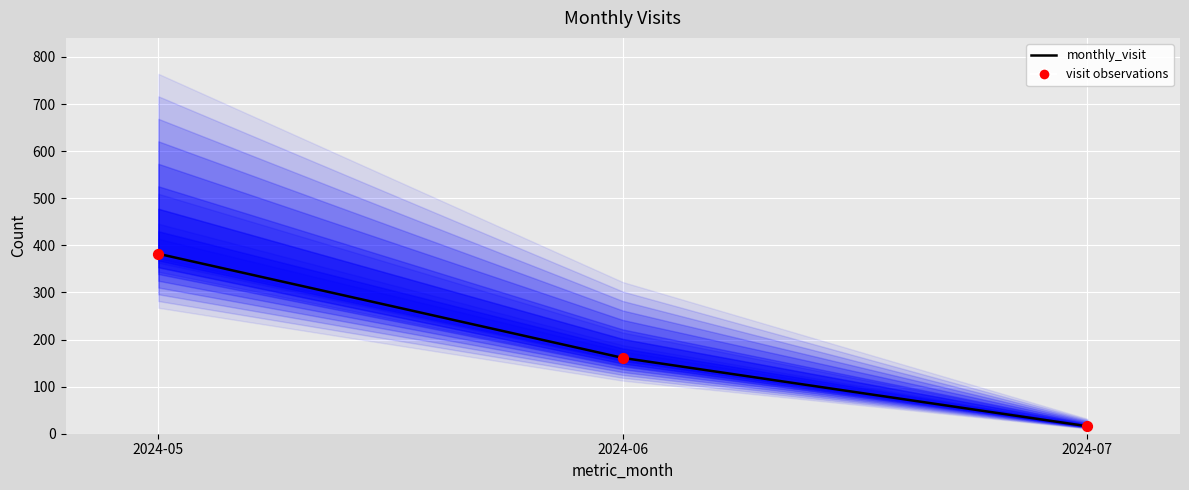

Which series contains the lowest Y value?

monthly_visit